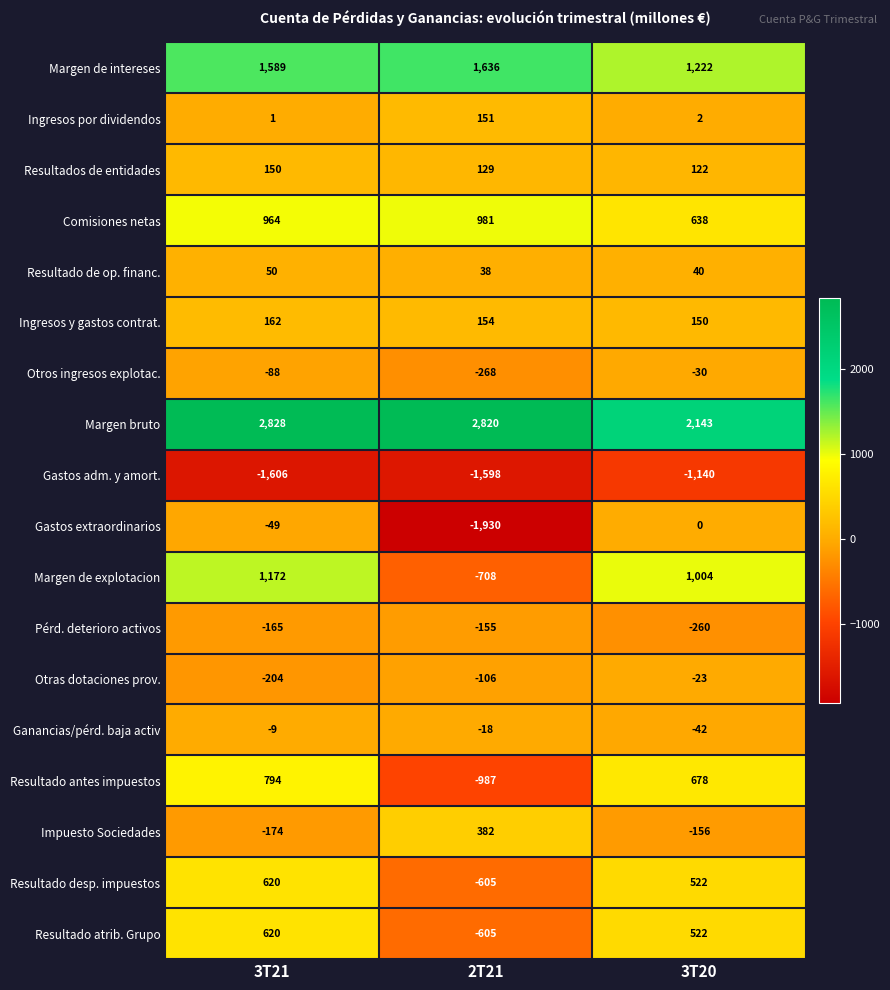

Which label corresponds to the smallest value in the chart?

2T21